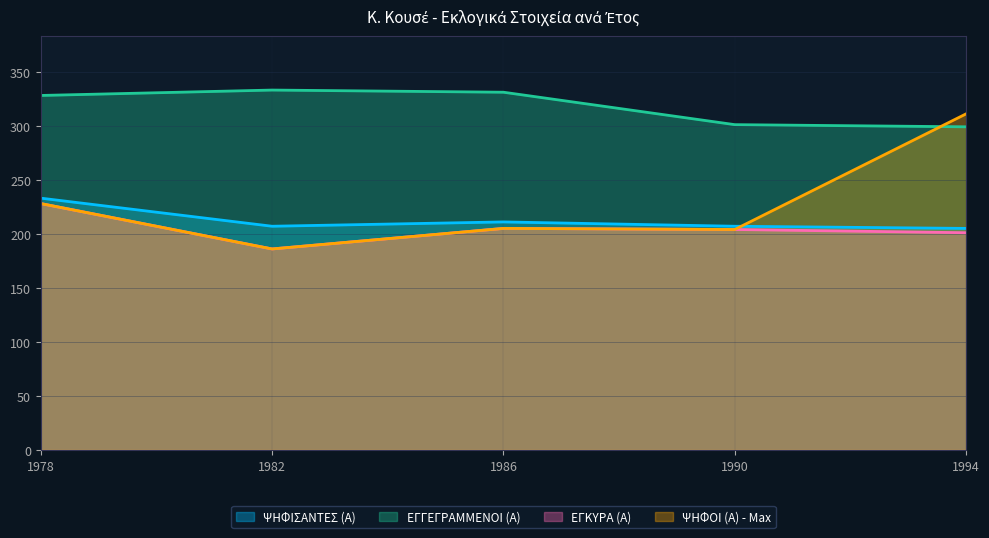

What are all the series names shown in the legend?

ΨΗΦΙΣΑΝΤΕΣ (Α), ΕΓΓΕΓΡΑΜΜΕΝΟΙ (Α), ΕΓΚΥΡΑ (Α), ΨΗΦΟΙ (Α) - Max